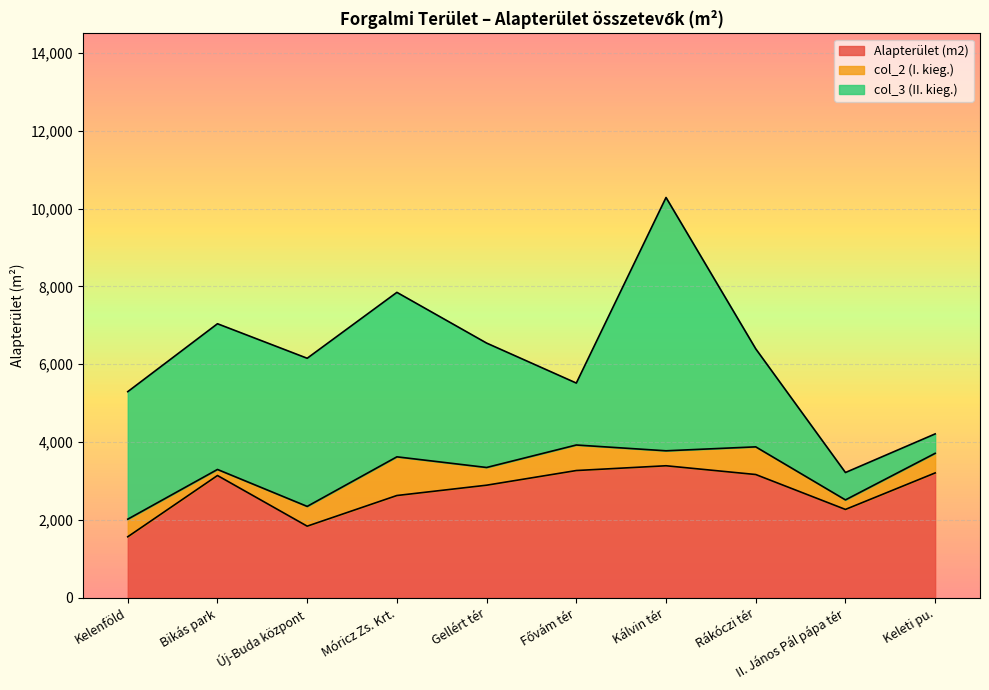

What position from the left is Kelenföld?

1